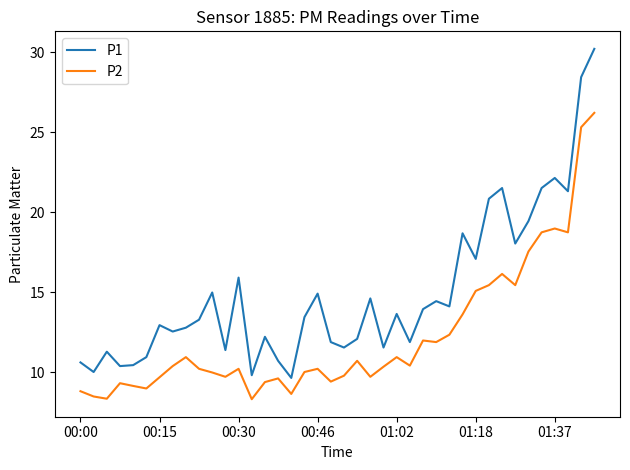

What is the difference between the maximum and minimum values in the P2 series?

17.9